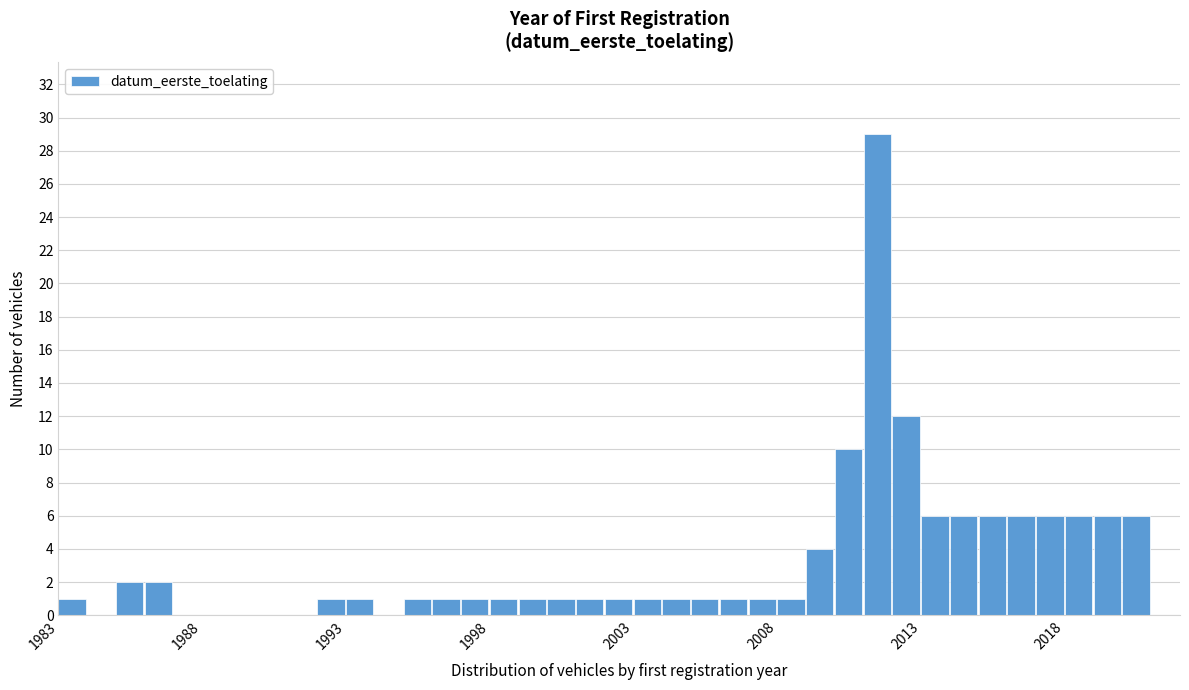

Read against the x-axis, roughly where is the centre of the tallest bar?

2011.5